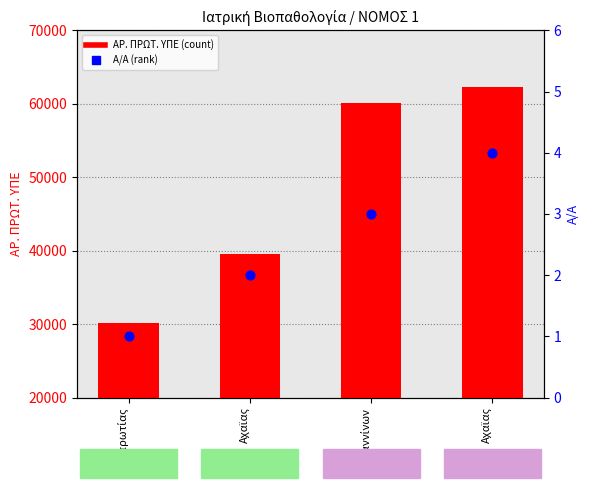

Which series contains the lowest Y value?

Α/Α